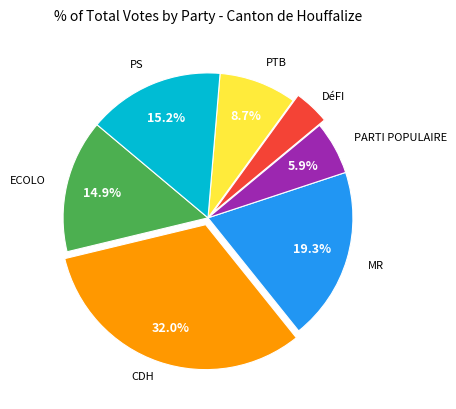

How many segments does this pie chart have?

7